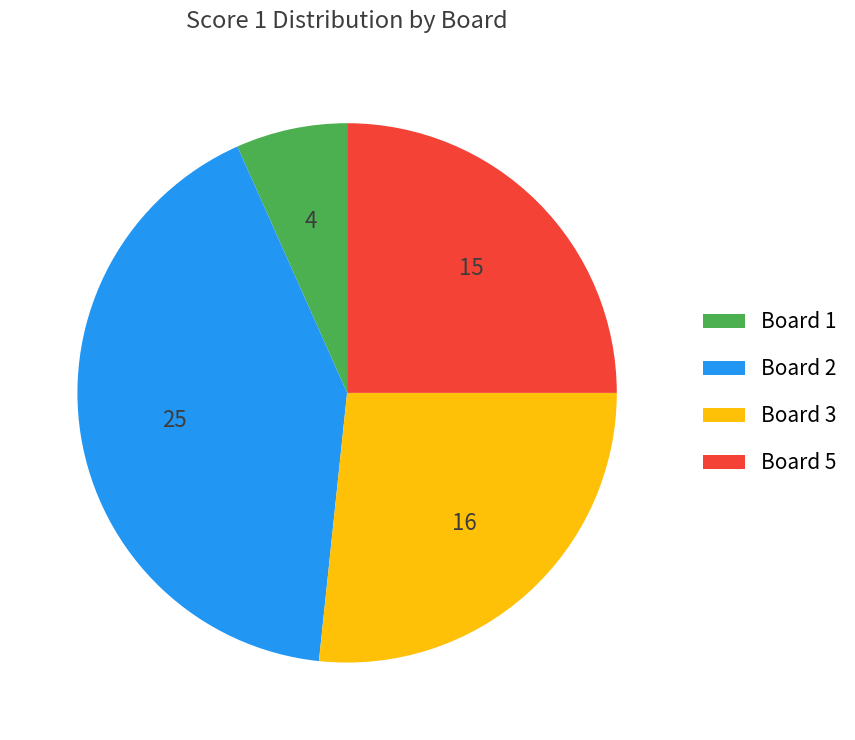

Does Board 5 account for over 50% of the chart?

No